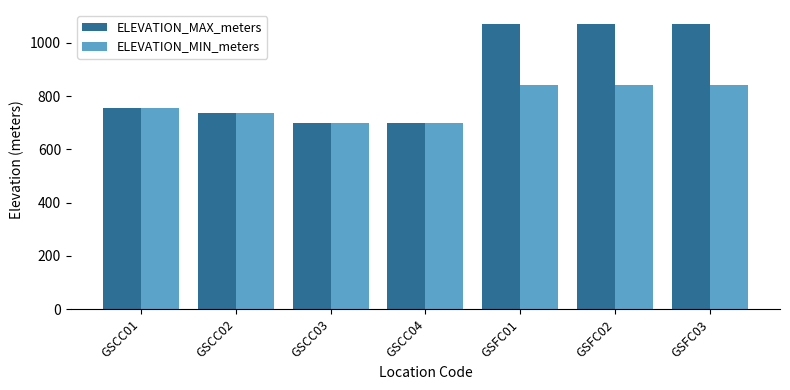

Which series has the largest range (max minus min)?

ELEVATION_MAX_meters